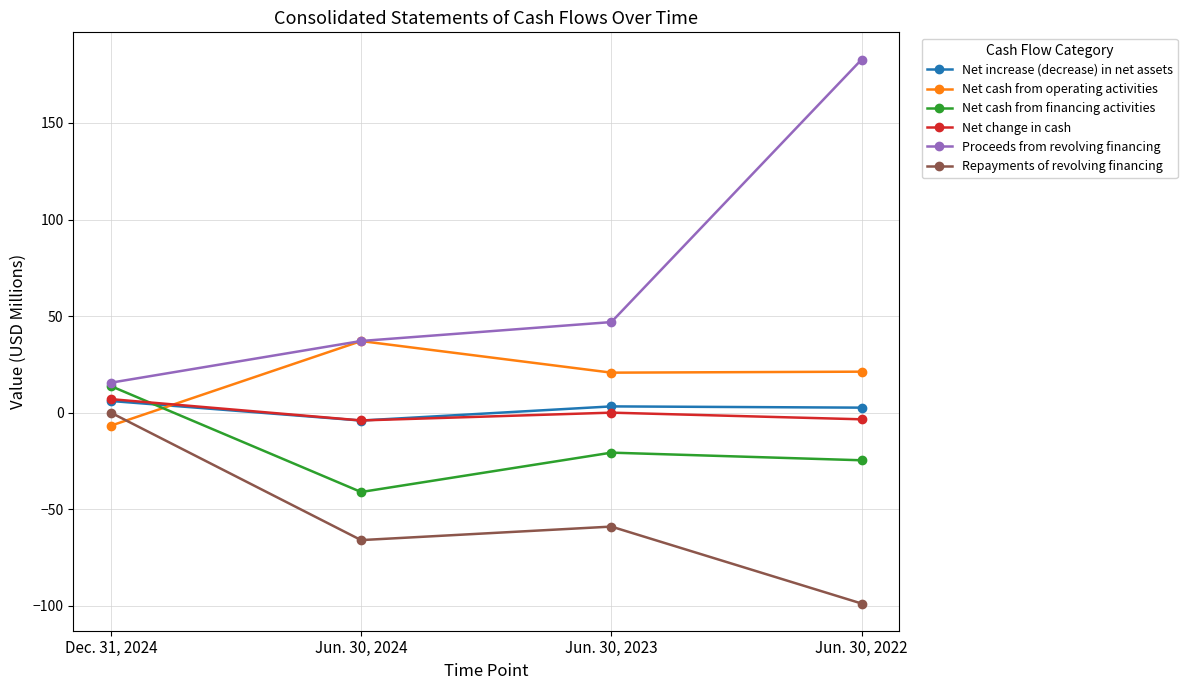

At how many categories does at least one series exceed 137?

1